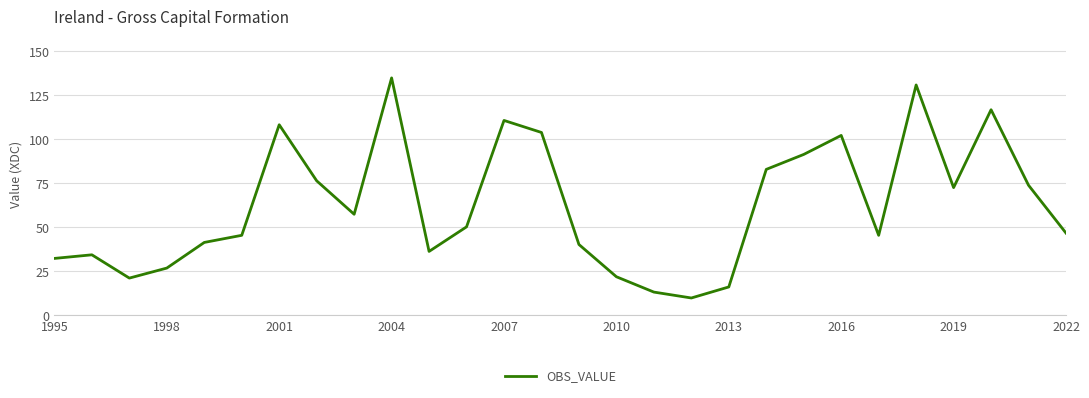

What is the smallest value displayed?

9.9